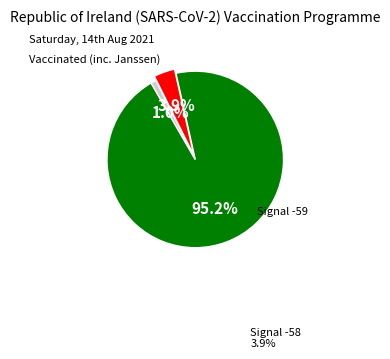

Is there any slice that represents more than half of the pie?

Yes